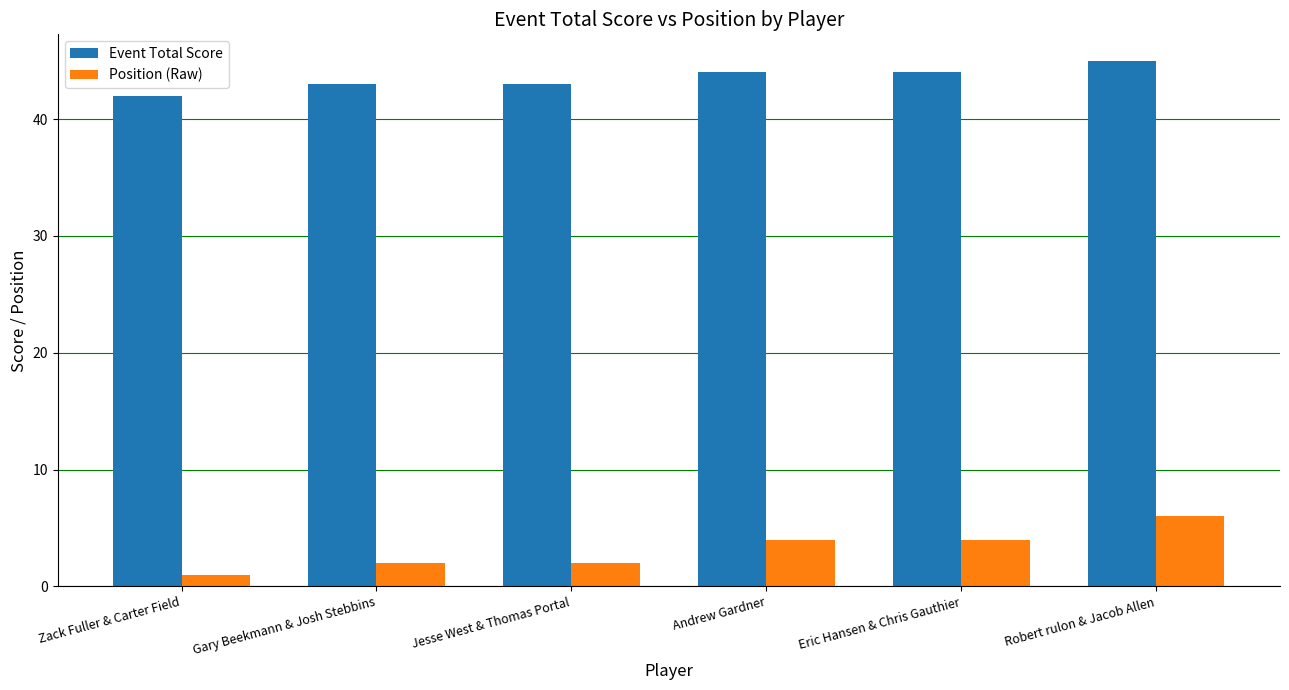

Which category has the highest value in the Event Total Score series?

Robert rulon & Jacob Allen